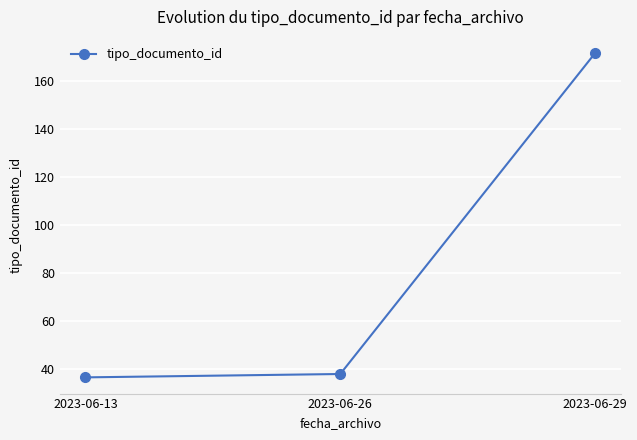

Does the chart have visible grid lines?

Yes